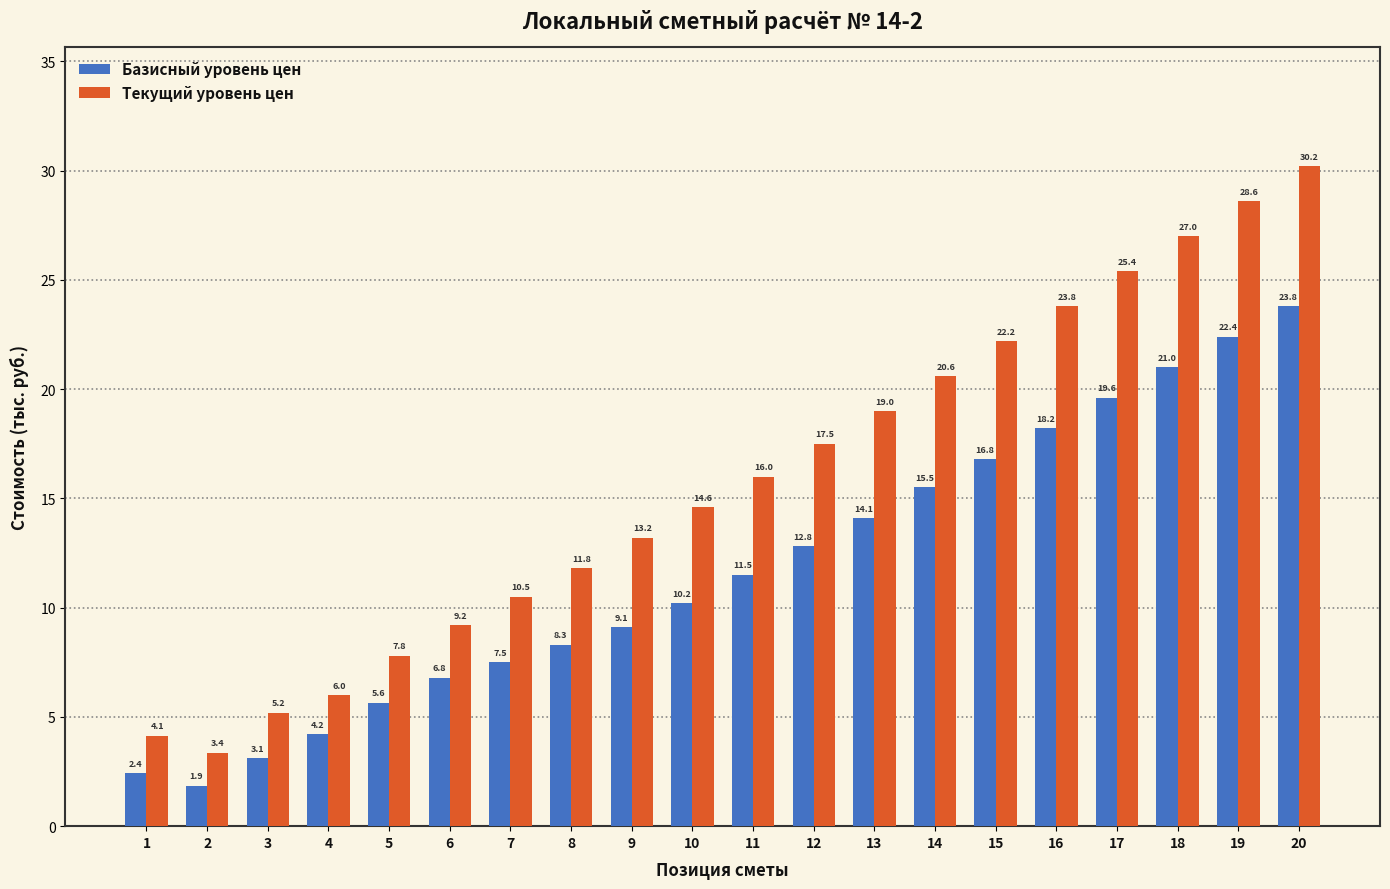

Reading right to left, transcribe all the data shown in this chart.

Базисный уровень цен: 23.8	22.4	21.0	19.6	18.2	16.8	15.5	14.1	12.8	11.5	10.2	9.1	8.3	7.5	6.8	5.6	4.2	3.1	1.9	2.4
Текущий уровень цен: 30.2	28.6	27.0	25.4	23.8	22.2	20.6	19.0	17.5	16.0	14.6	13.2	11.8	10.5	9.2	7.8	6.0	5.2	3.4	4.1